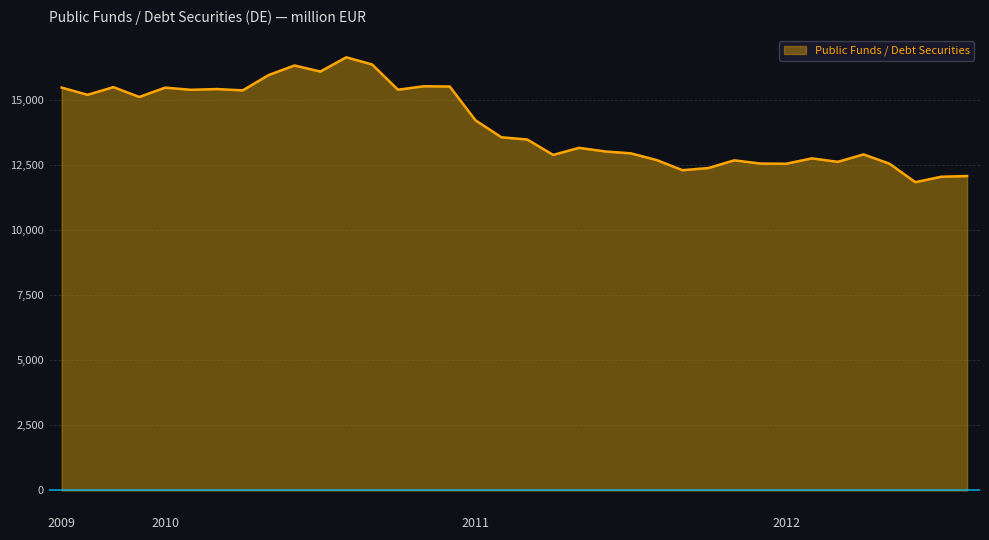

What is the difference between the maximum and minimum values?

4799